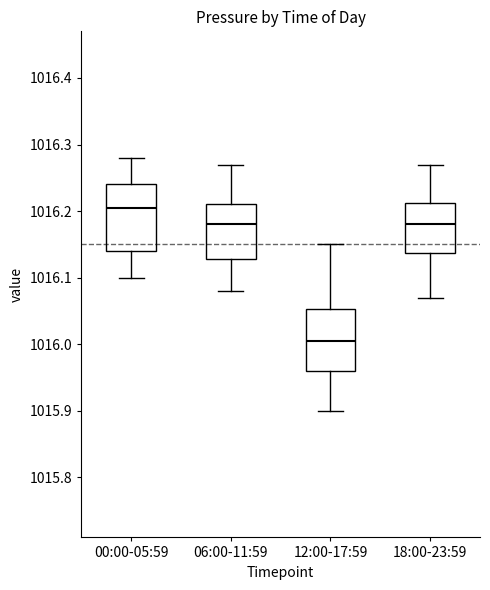

Which box has the highest median line?

00:00-05:59